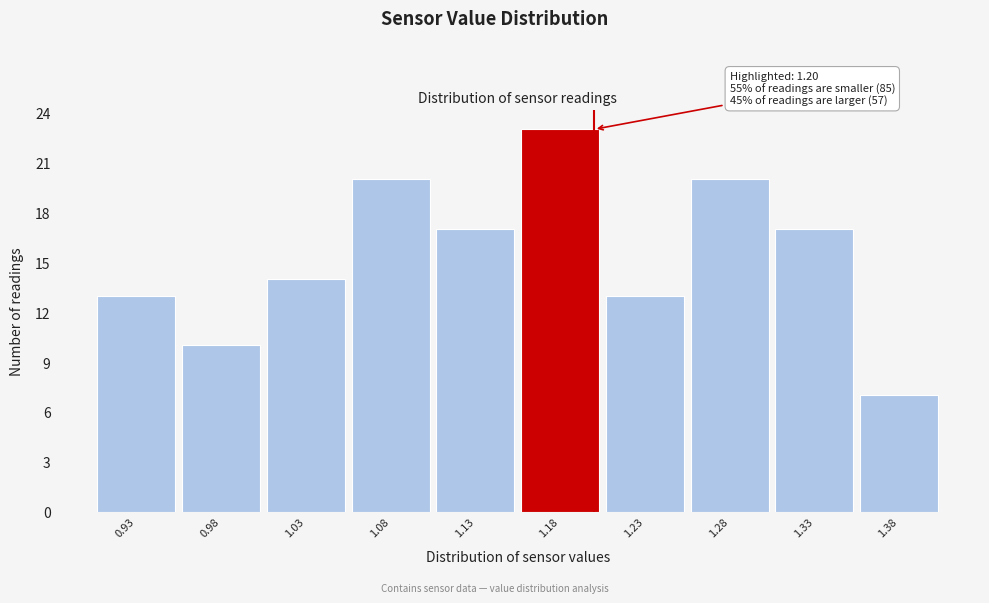

Which range on the x-axis has the tallest bar?

1.155 to 1.205